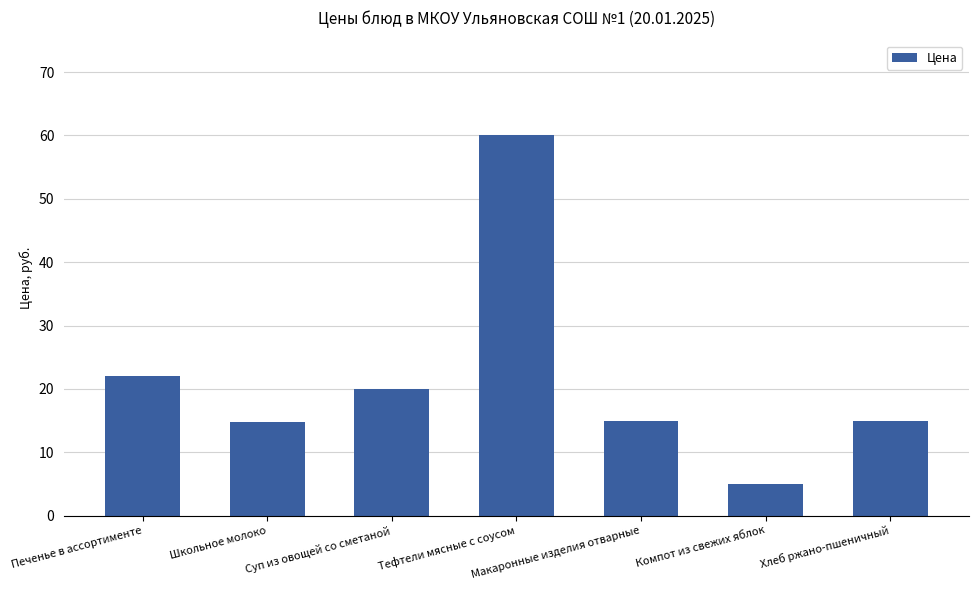

What is the sum of the values at Тефтели мясные с соусом and Школьное молоко?

74.8